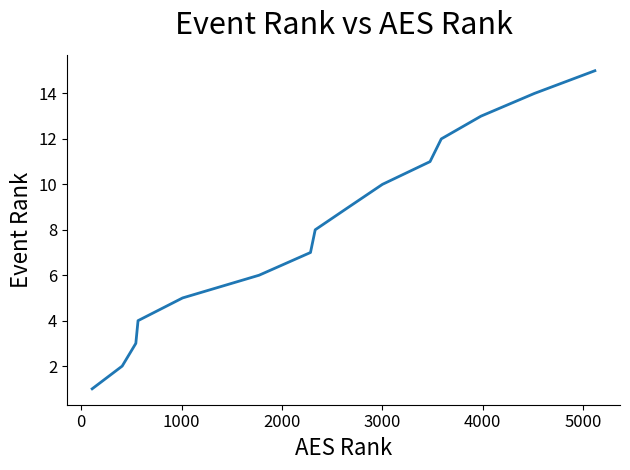

What is the difference between the maximum and minimum values?

14